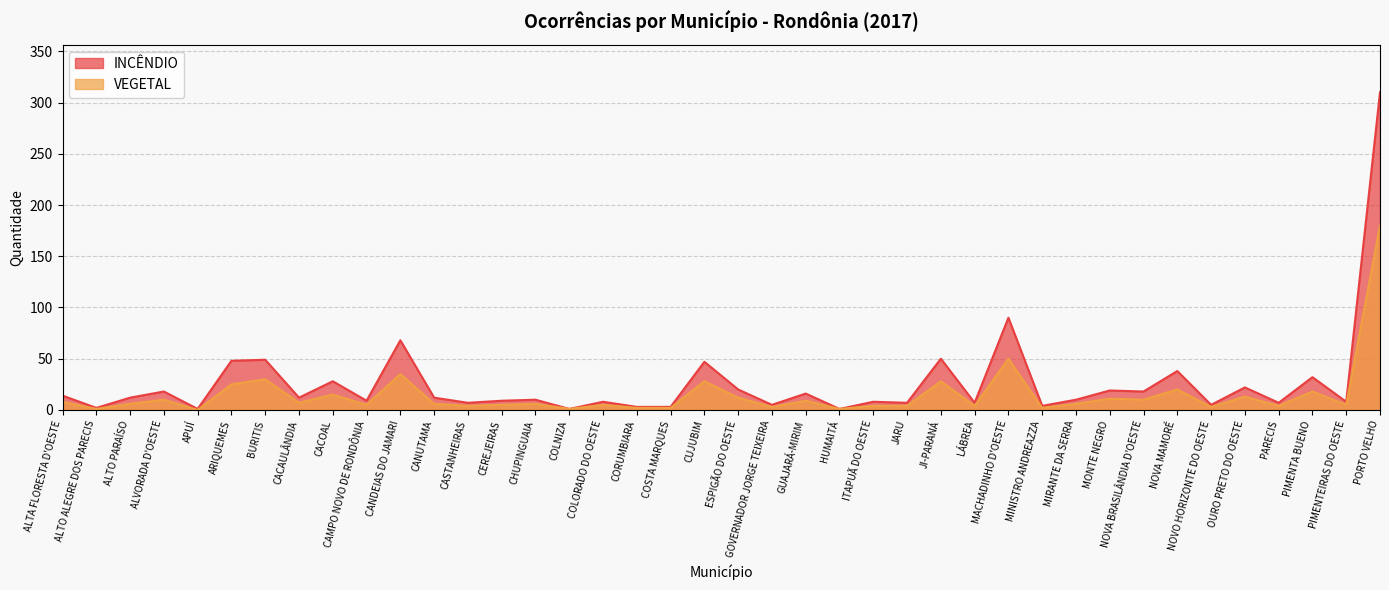

Between COLORADO DO OESTE and MIRANTE DA SERRA, which series saw the biggest shift?

INCÊNDIO